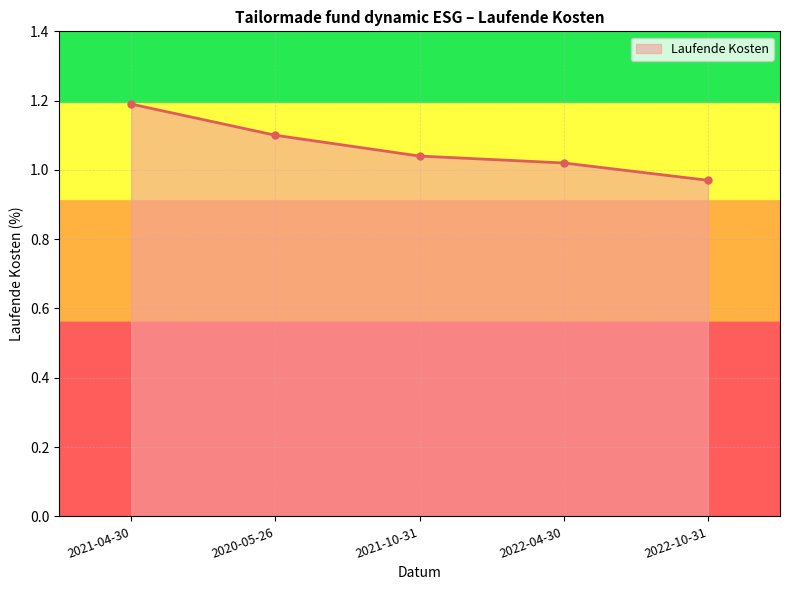

What is the difference between the maximum and second lowest values?

0.2